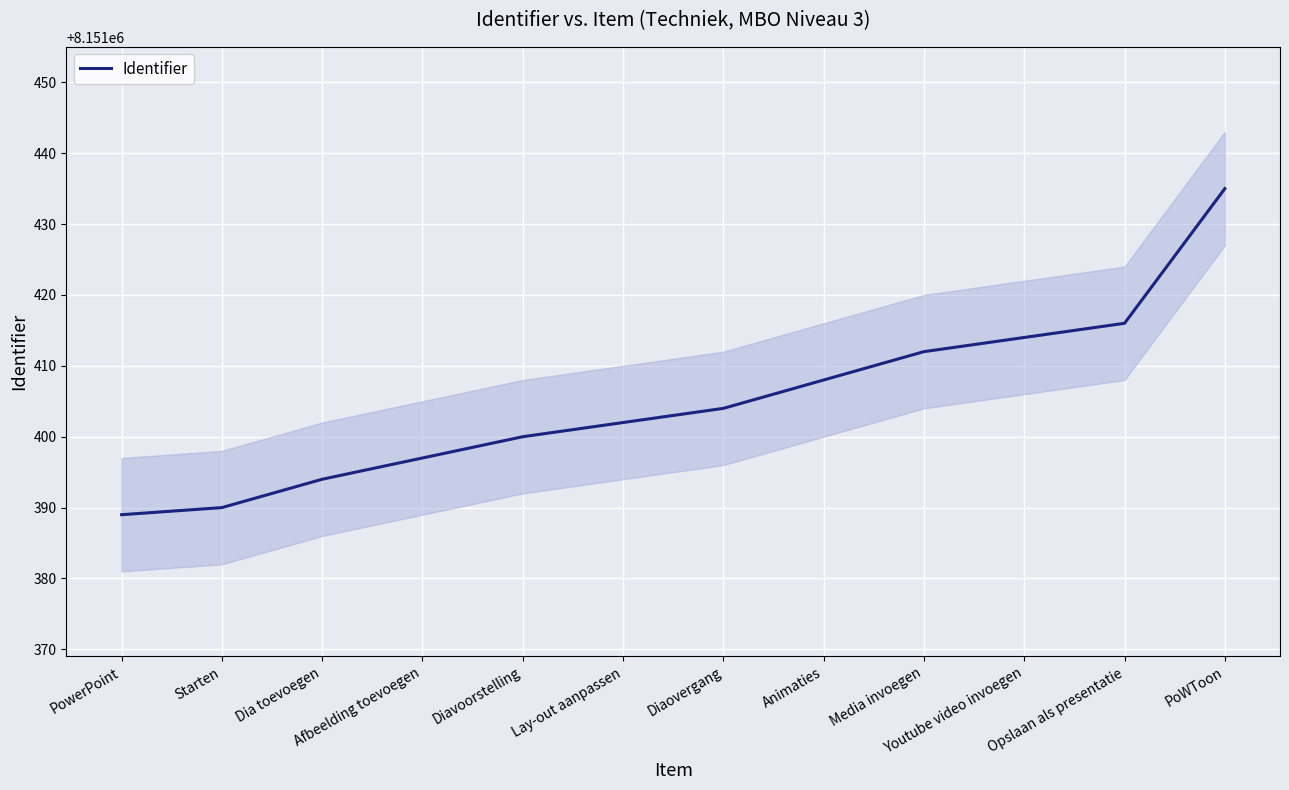

How many lines are shown in the chart?

1